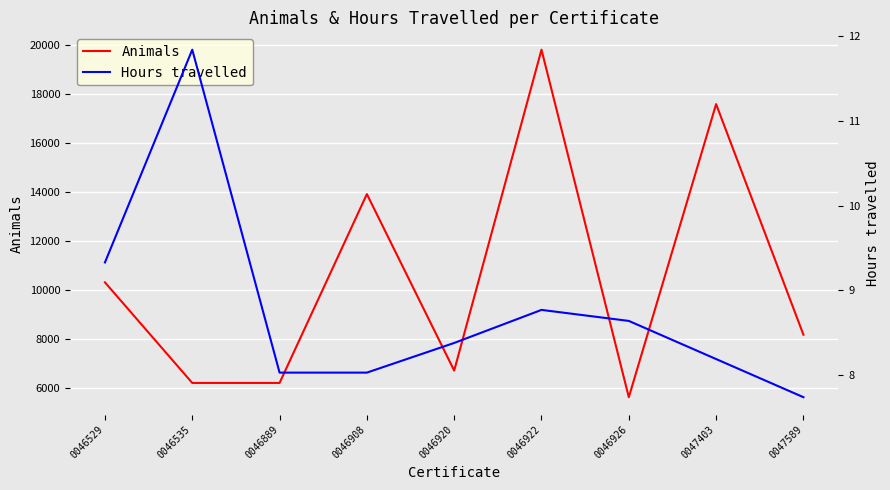

What is the sum of the Hours travelled values at 0046535 and 0046922?

20.6